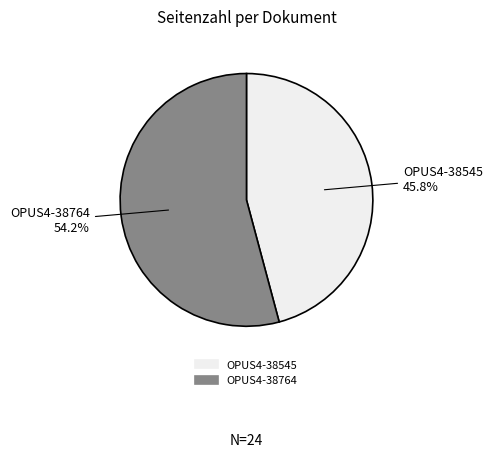

To the nearest percent, what portion does OPUS4-38545 represent?

46%